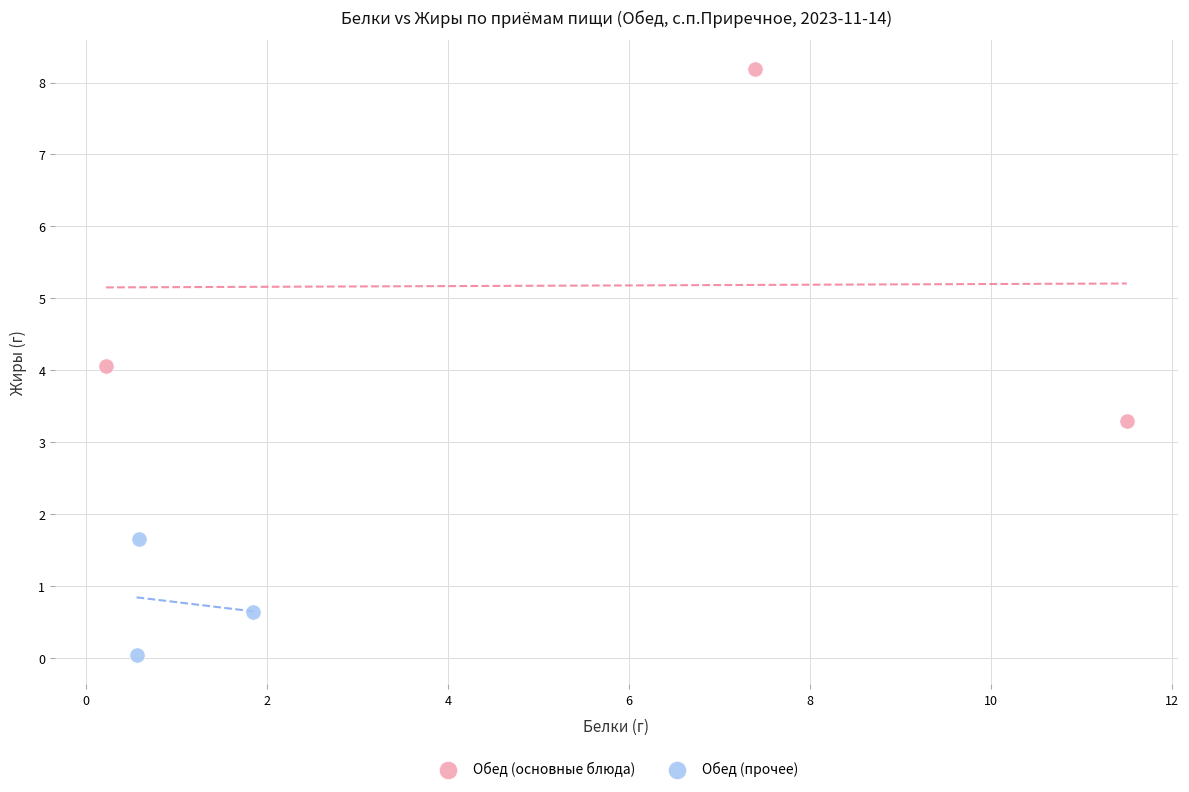

Which series contains the lowest Y value?

Обед (прочее)